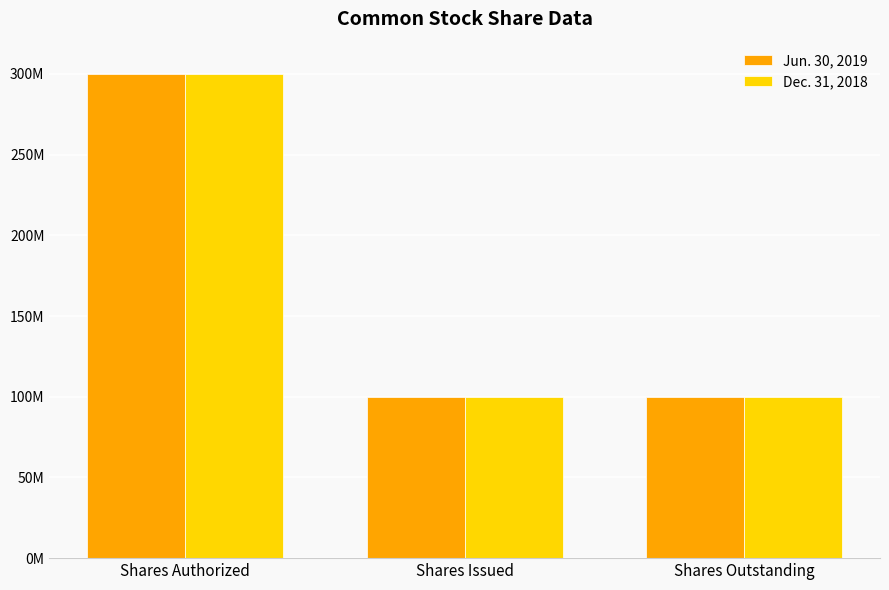

The value of Jun. 30, 2019 at Shares Authorized is 470754687. True or false?

False